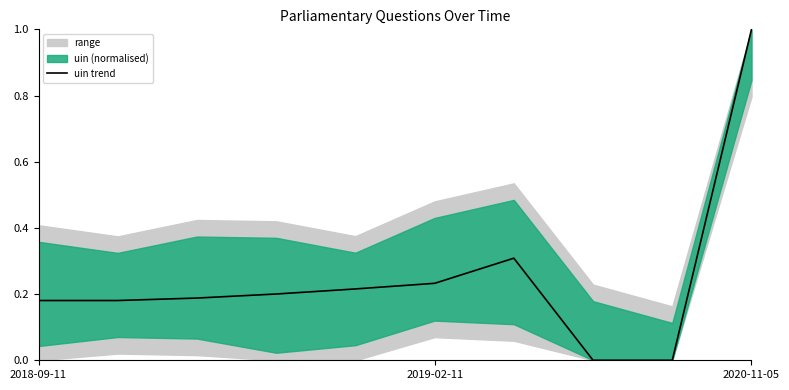

What is the average value?

0.3